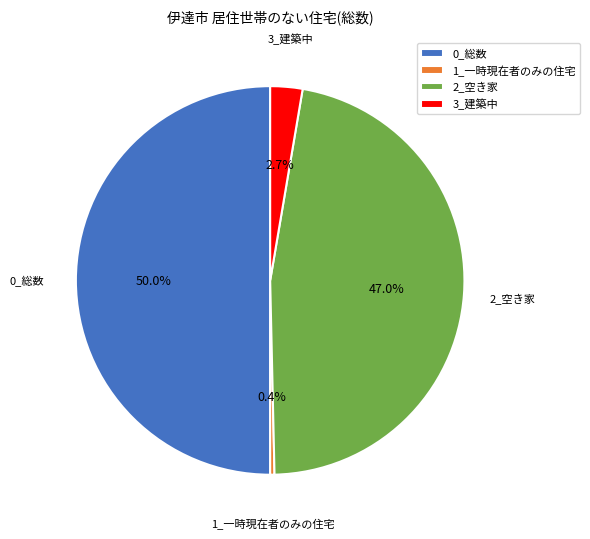

What portion of the pie excludes 0_総数?

50.0%